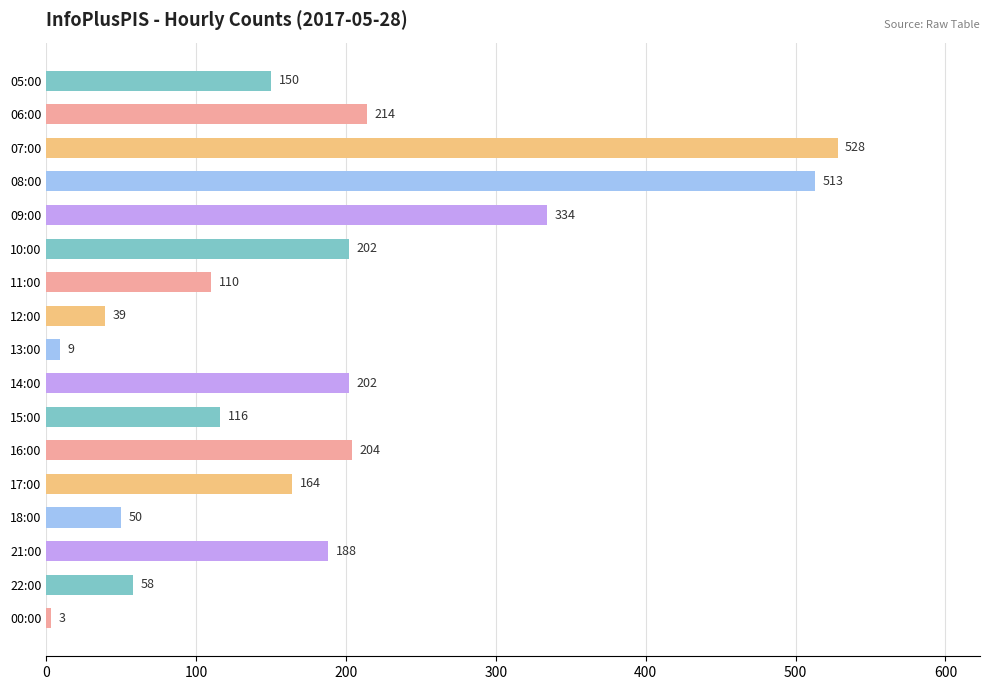

Does the chart contain any negative values?

No